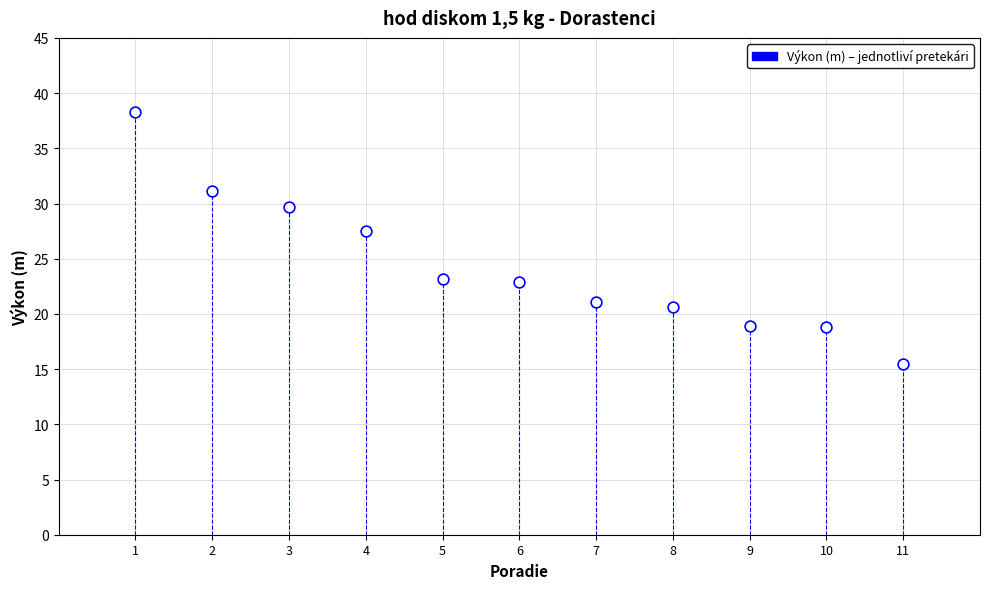

What is the average X value?

6.0